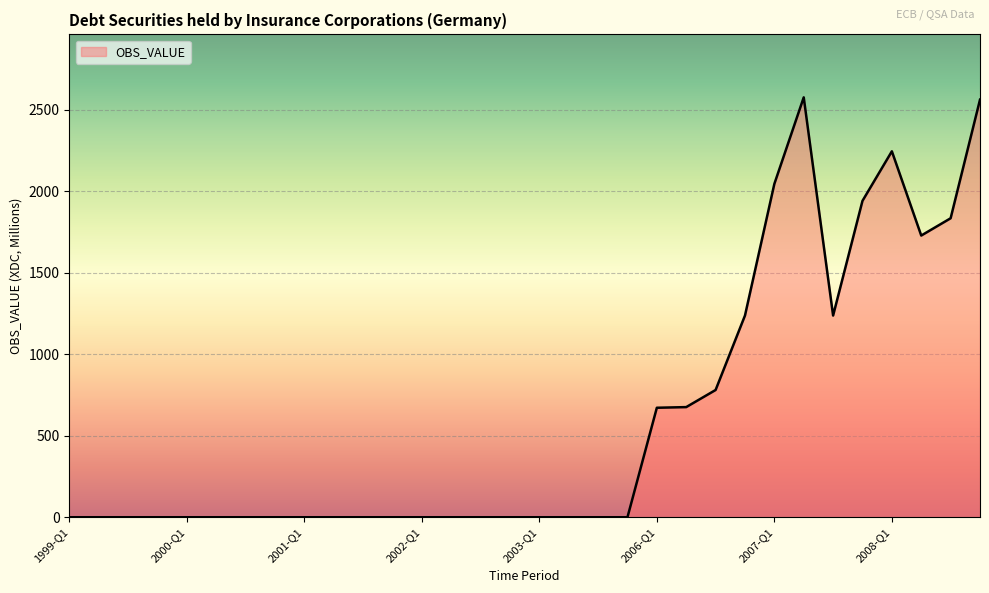

What is the maximum value shown in the chart?

2577